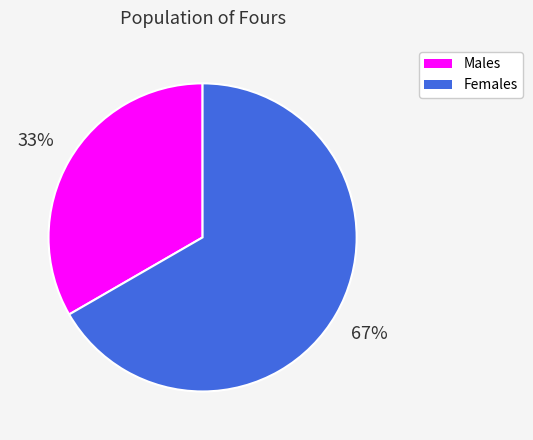

Is there a majority slice in this chart?

Yes